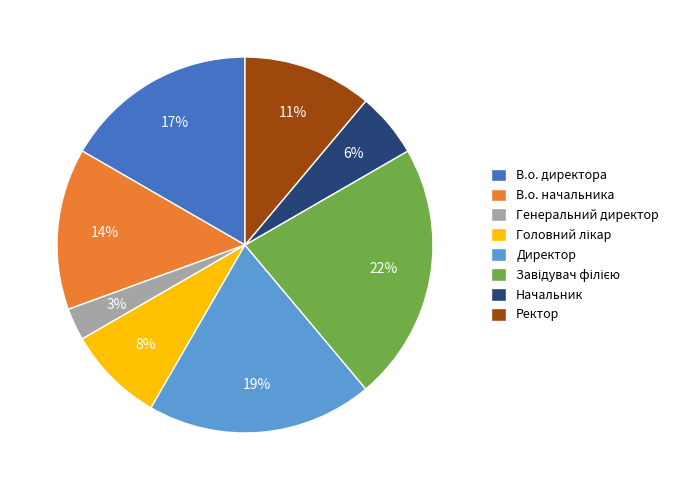

To the nearest percent, what is the average slice percentage?

12%